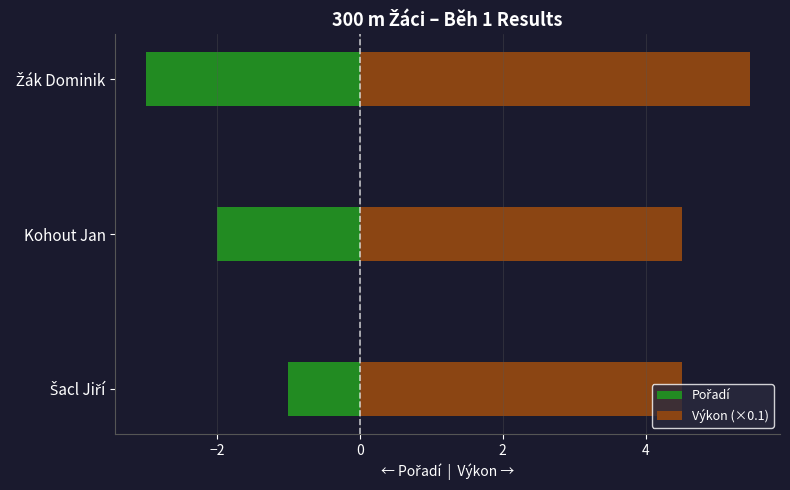

What is the sum of all Výkon (×0.1) values?

14.5